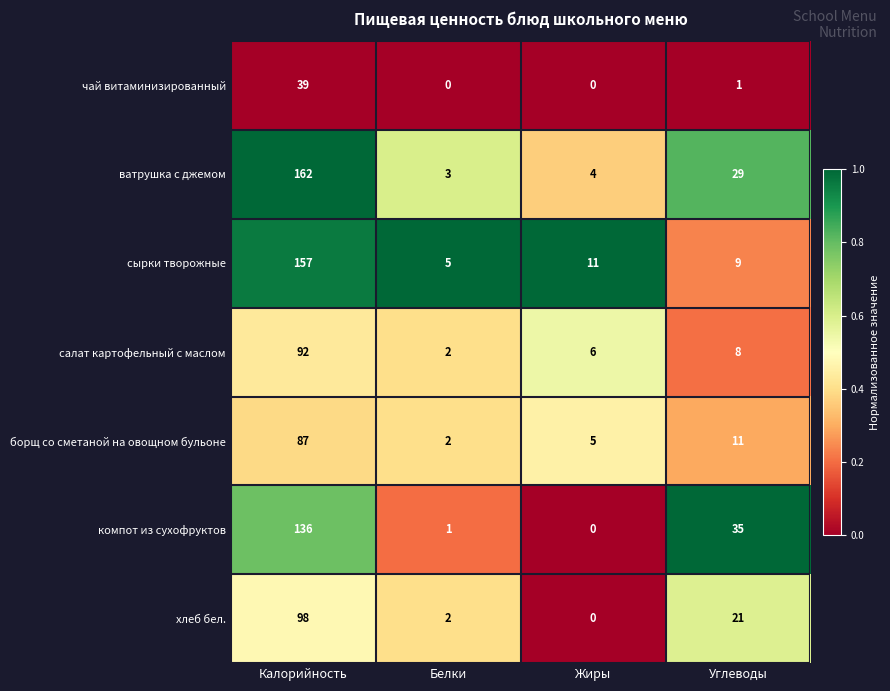

The борщ со сметаной на овощном бульоне series shows 15 at Углеводы. True or false?

False